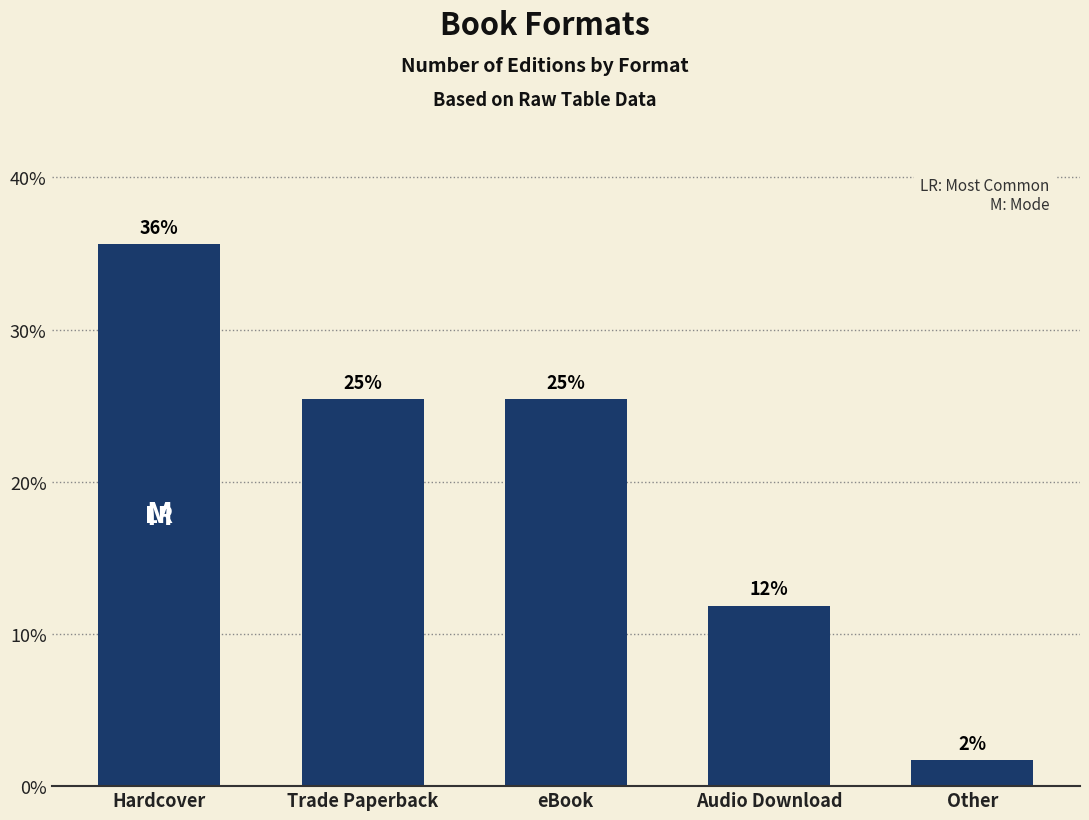

Reading right to left, what are all the values shown in this chart?

1.7	11.9	25.4	25.4	35.6